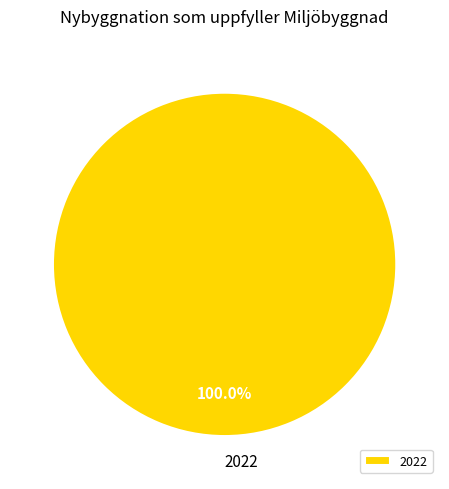

How many slices are in this pie chart?

1